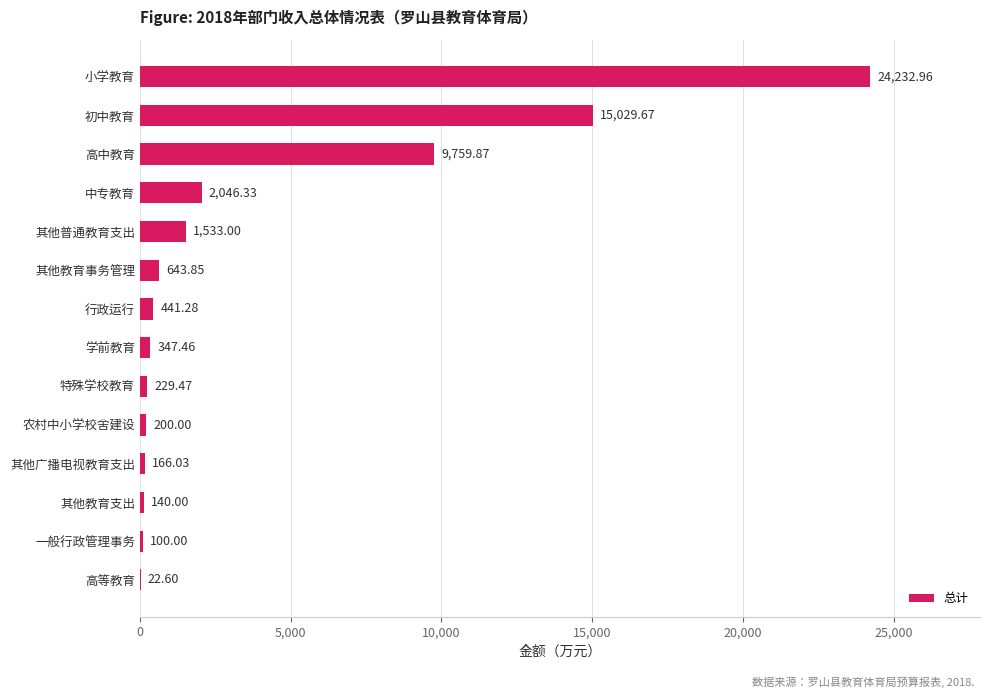

What is the sum of all values?

54892.5